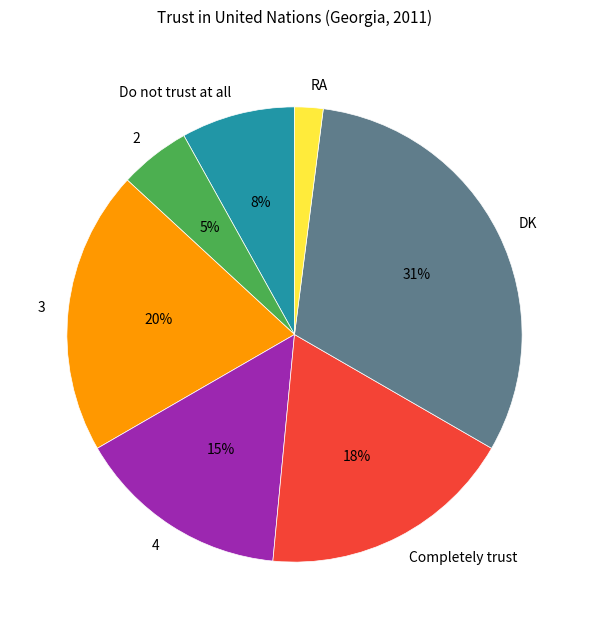

Which category has the biggest portion of the pie?

DK